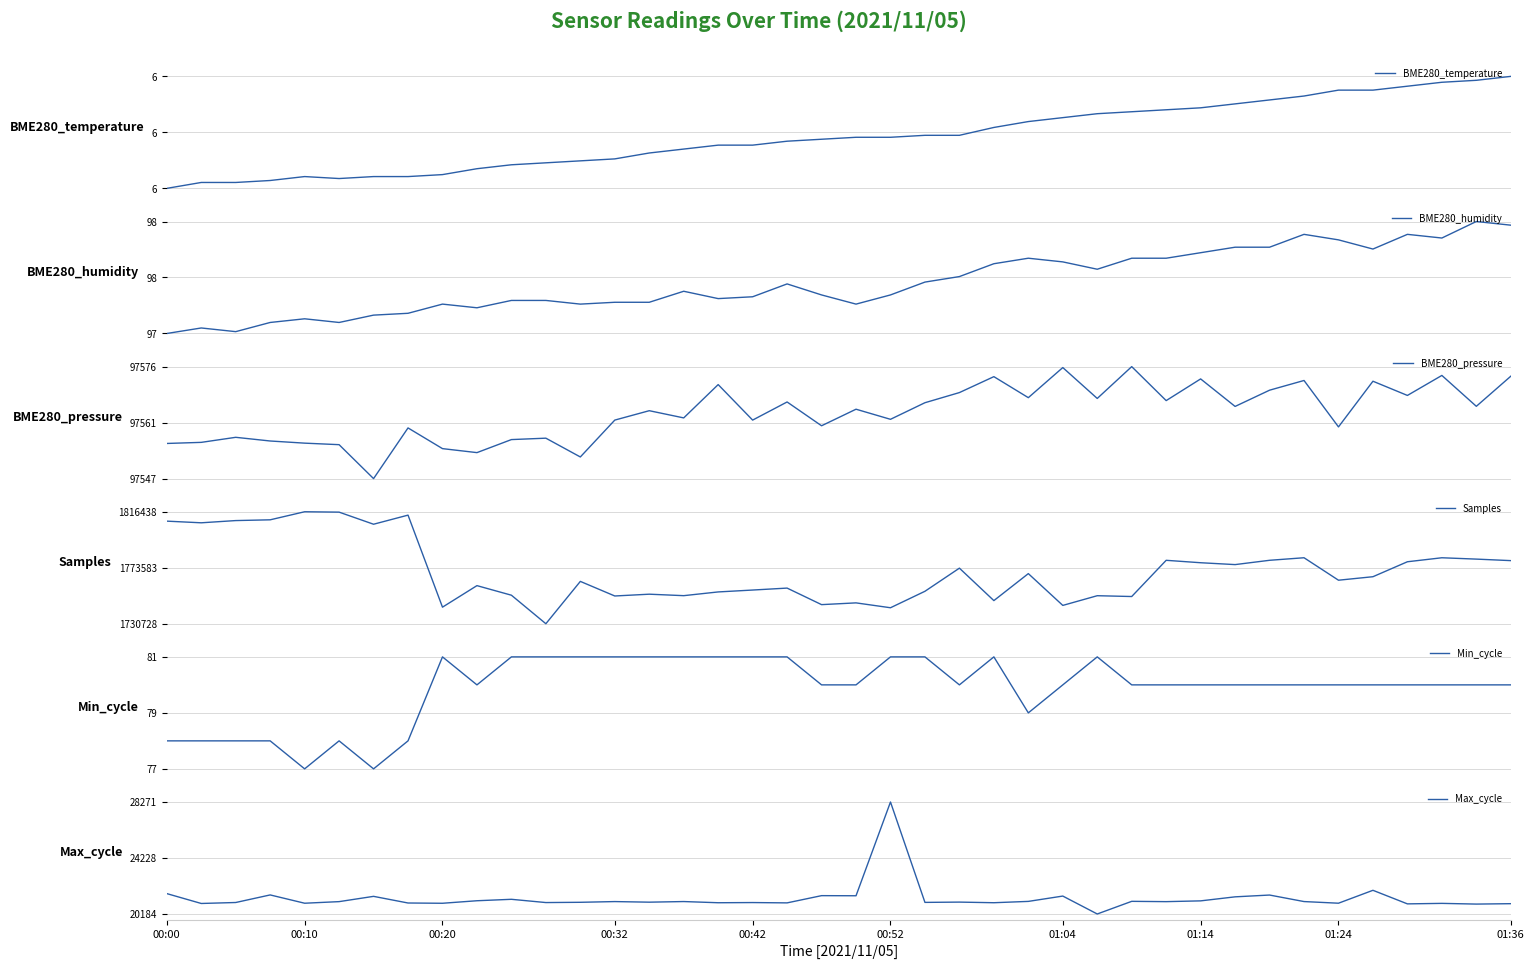

True or false: Min_cycle has a value of 80.0 at 32.

True